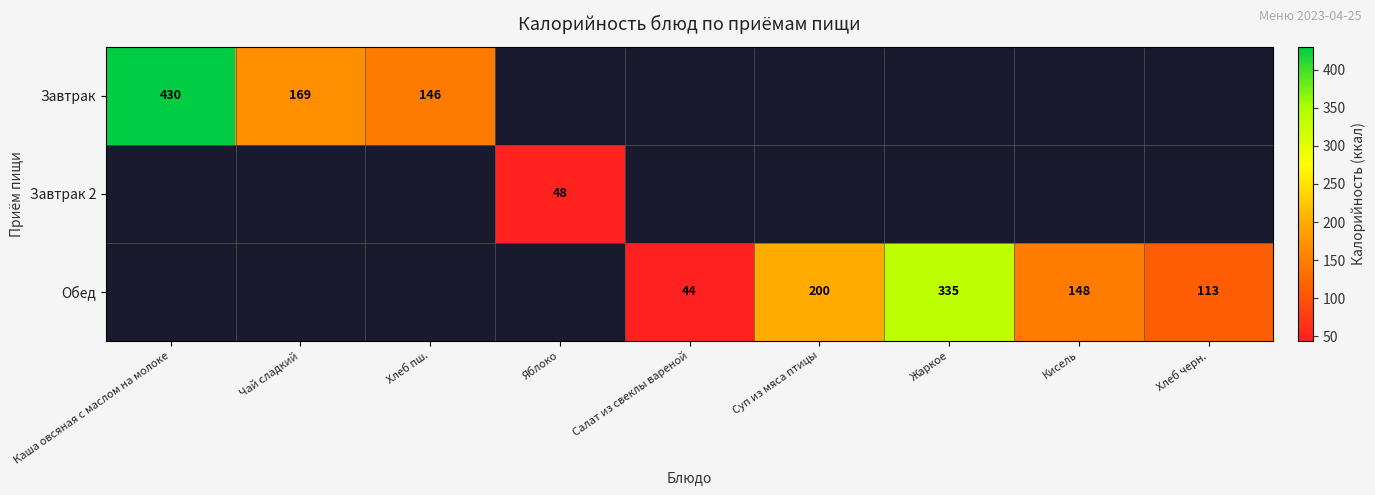

What is the smallest value displayed?

44.0